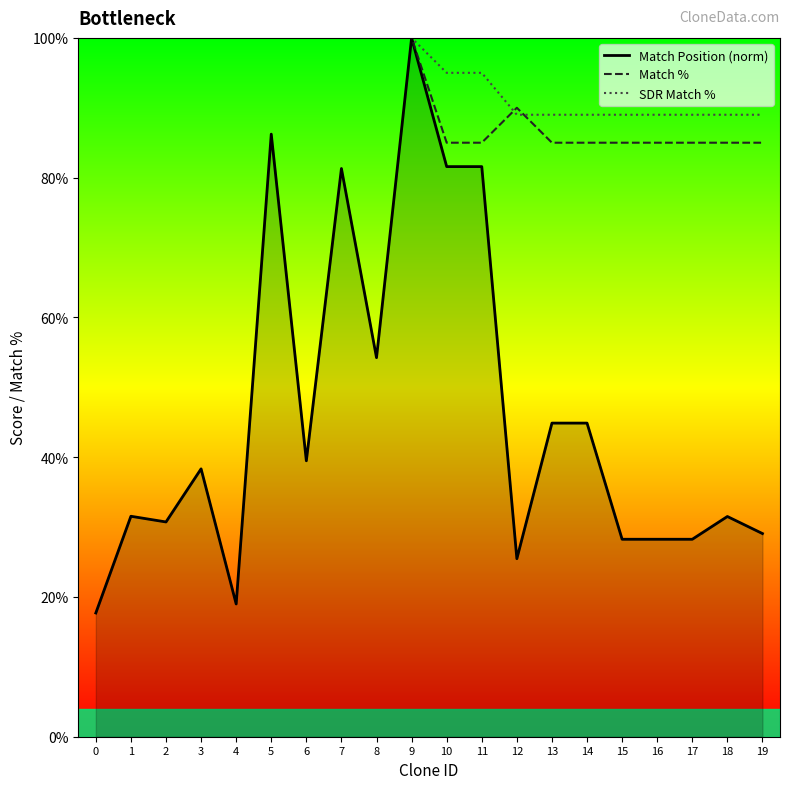

What is the sum of the Match Position (norm) values at 7 and 3?

119.6